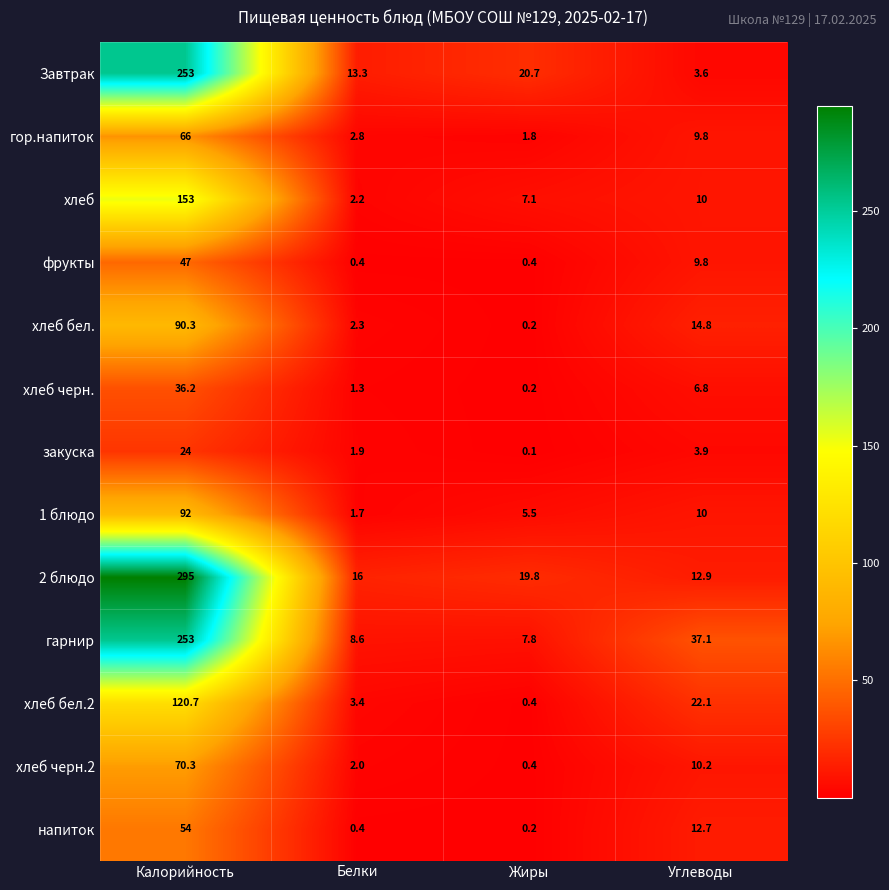

The value of Завтрак at Белки is 13.3. True or false?

True